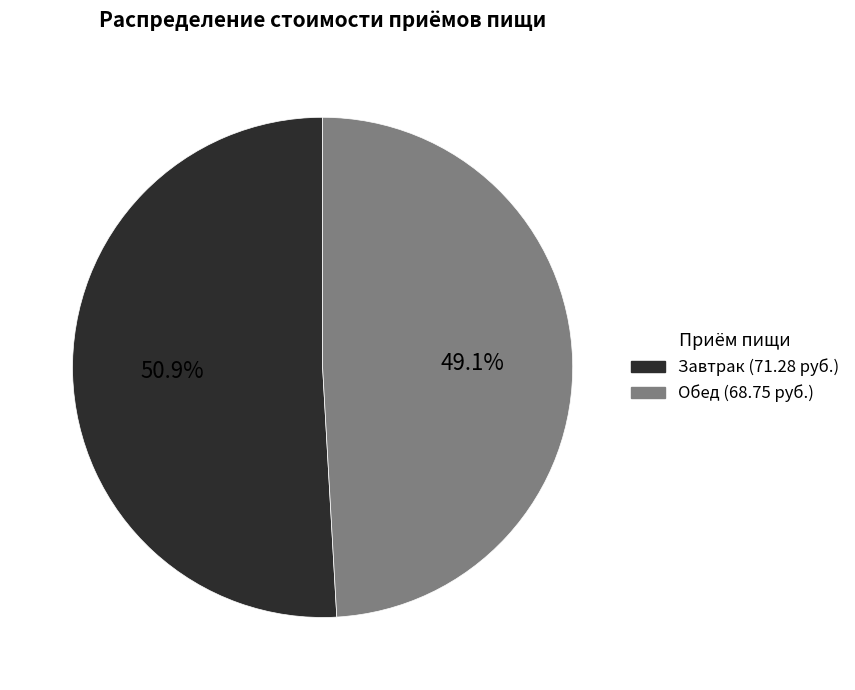

What is the largest slice in the pie chart?

Завтрак